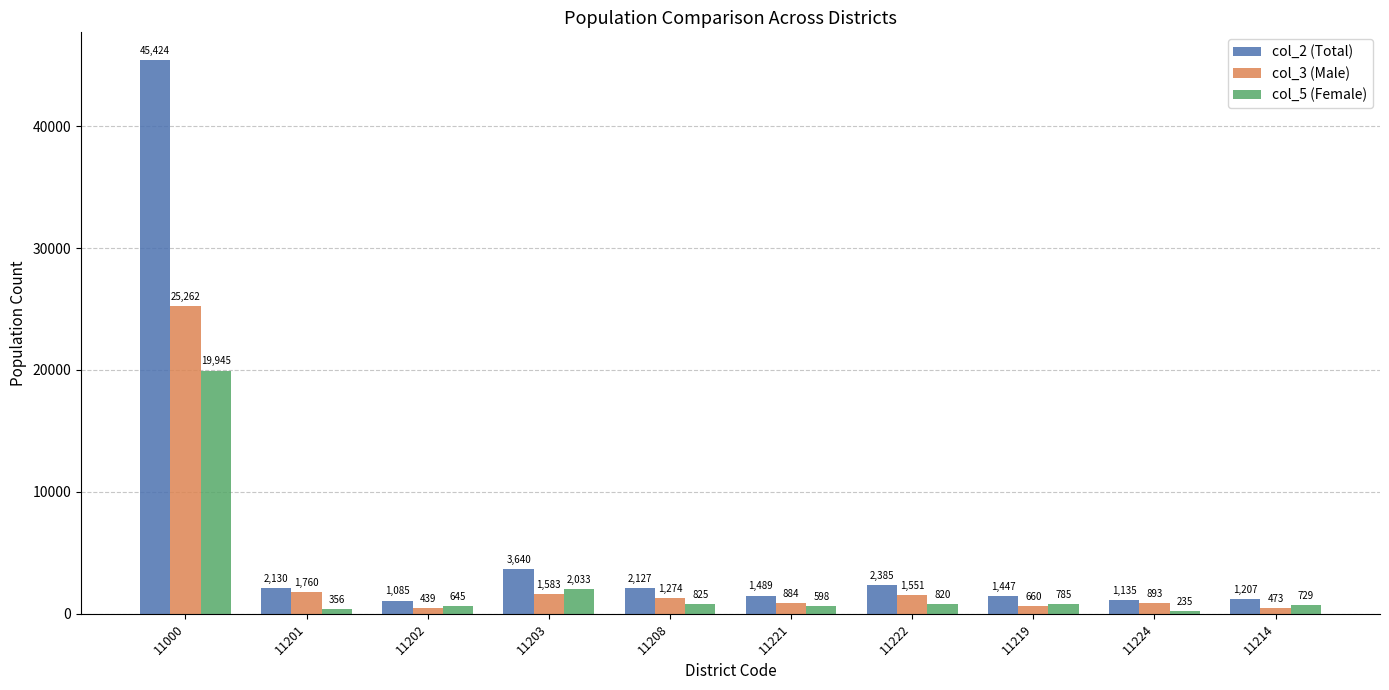

At which label is col_3 (Male) closest to 12850?

11201